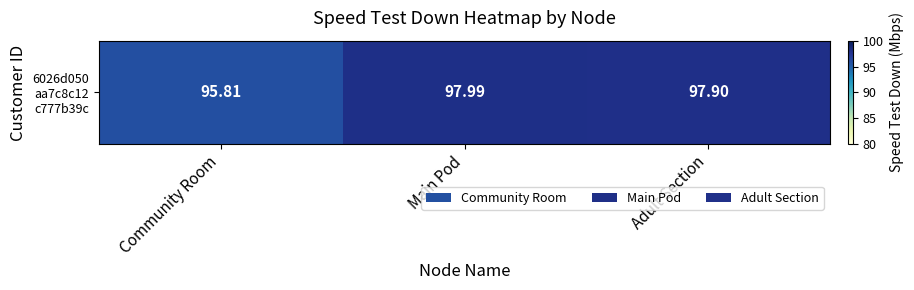

The chart shows a value of 55.0 at Adult Section. True or false?

False